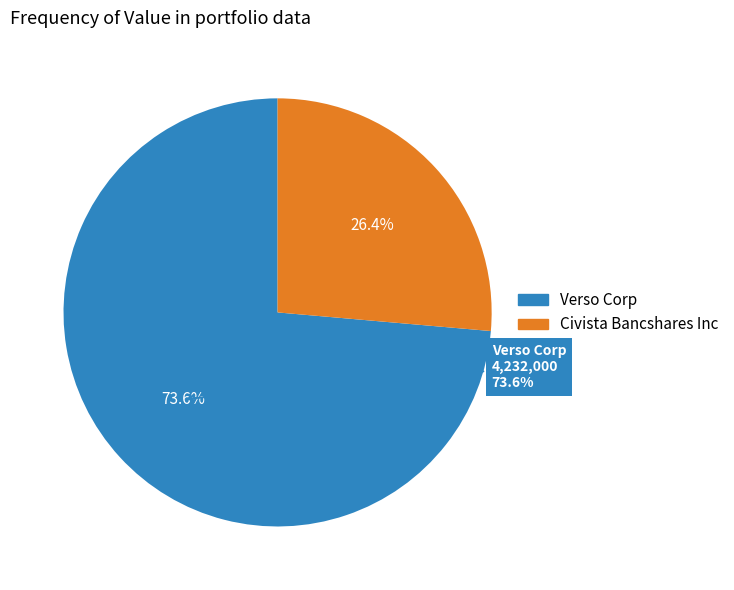

What is the total percentage of Verso Corp and Civista Bancshares Inc?

100.0%